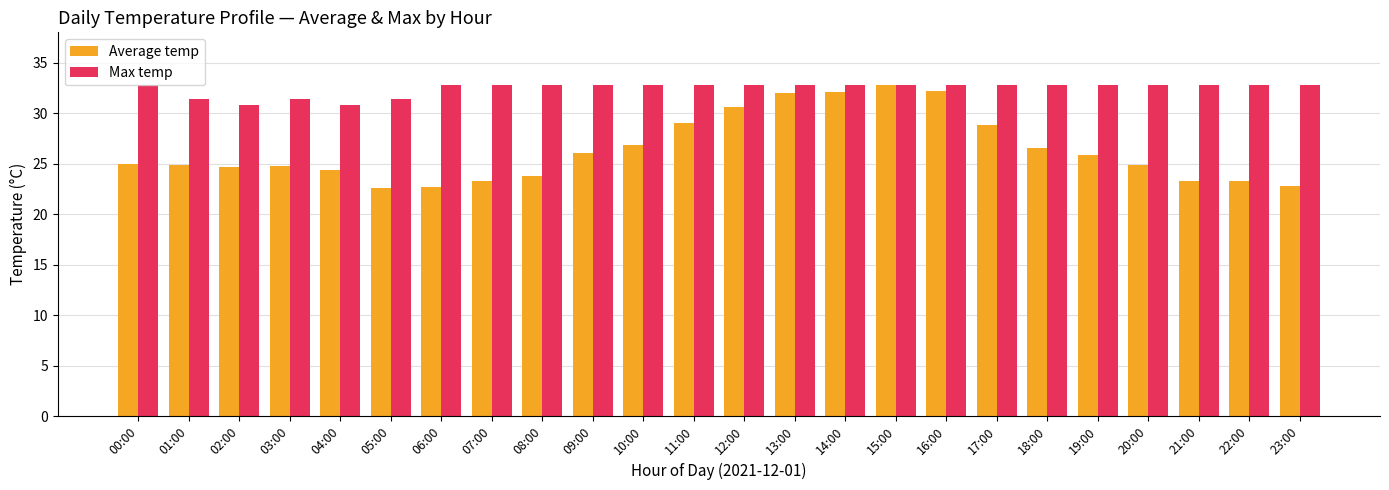

What is the difference between the maximum and minimum values in the Average temp series?

10.2